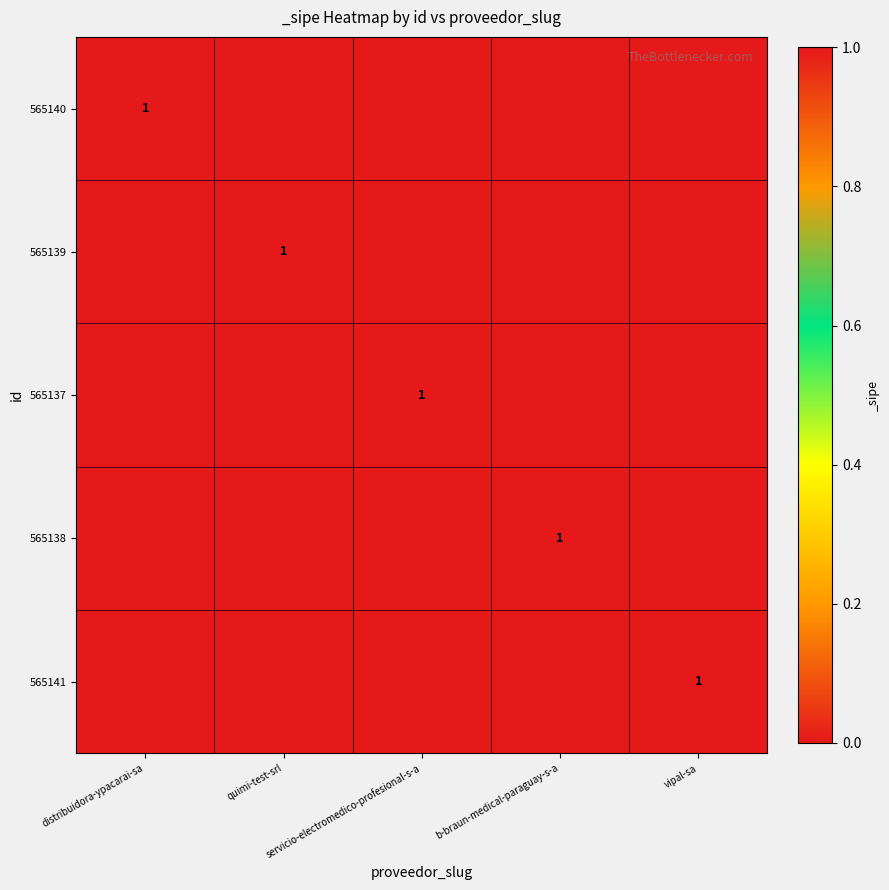

How many values in the 565140 series exceed 0?

1